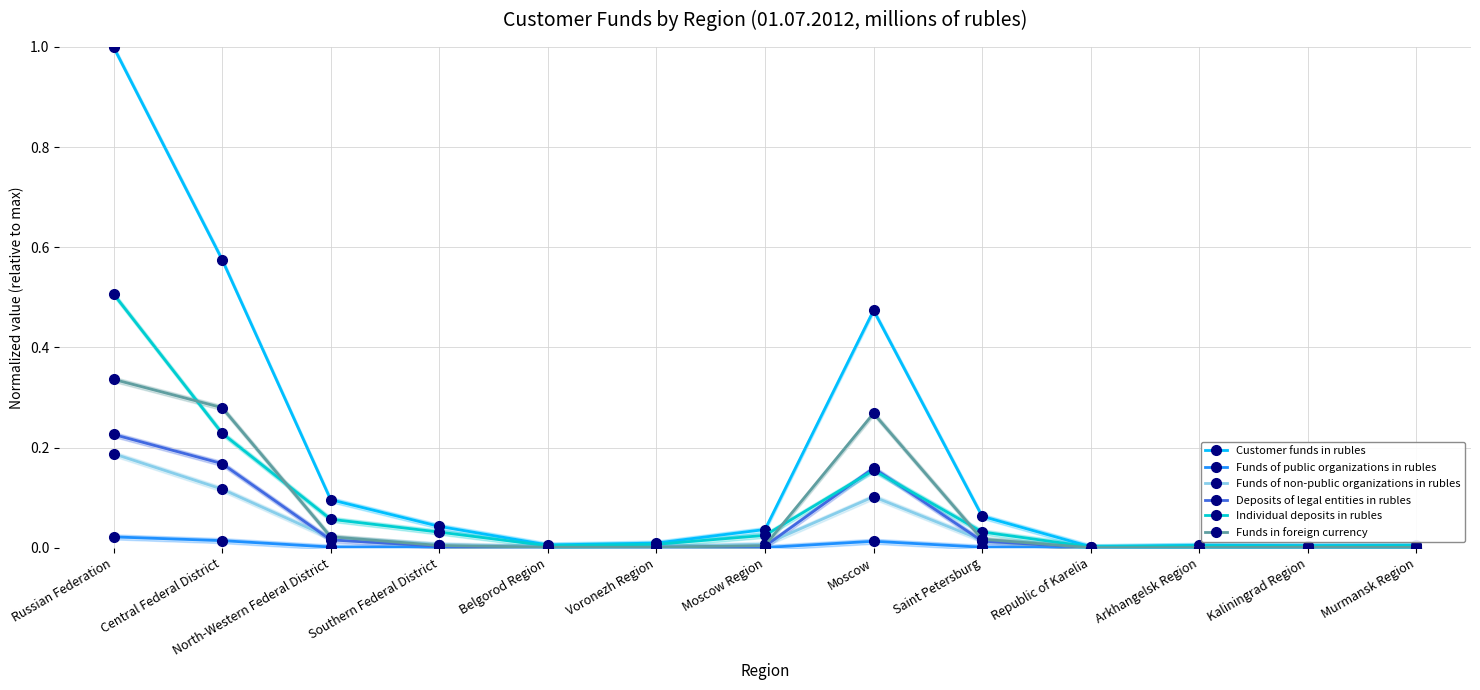

Reading left to right, transcribe all the data shown in this chart.

Customer funds in rubles: 1.0	0.6	0.1	0.0	0.0	0.0	0.0	0.5	0.1	0.0	0.0	0.0	0.0
Funds of public organizations in rubles: 0.0	0.0	0.0	0.0	0.0	0.0	0.0	0.0	0.0	0.0	0.0	0.0	0.0
Funds of non-public organizations in rubles: 0.2	0.1	0.0	0.0	0.0	0.0	0.0	0.1	0.0	0.0	0.0	0.0	0.0
Deposits of legal entities in rubles: 0.2	0.2	0.0	0.0	0.0	0.0	0.0	0.2	0.0	0.0	0.0	0.0	0.0
Individual deposits in rubles: 0.5	0.2	0.1	0.0	0.0	0.0	0.0	0.2	0.0	0.0	0.0	0.0	0.0
Funds in foreign currency: 0.3	0.3	0.0	0.0	0.0	0.0	0.0	0.3	0.0	0.0	0.0	0.0	0.0